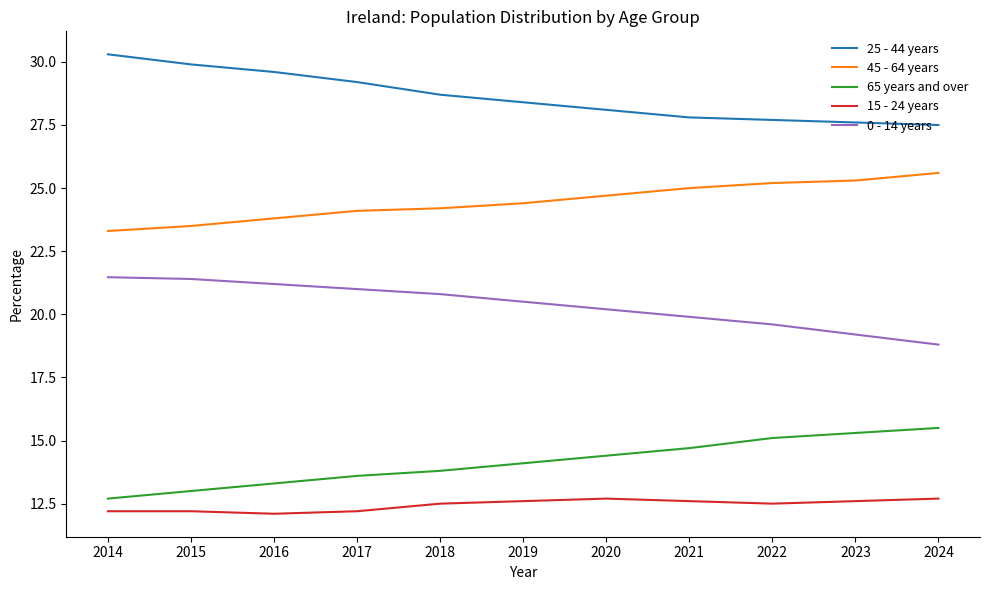

What is the difference between the second highest and second lowest values in the 0 - 14 years series?

2.2